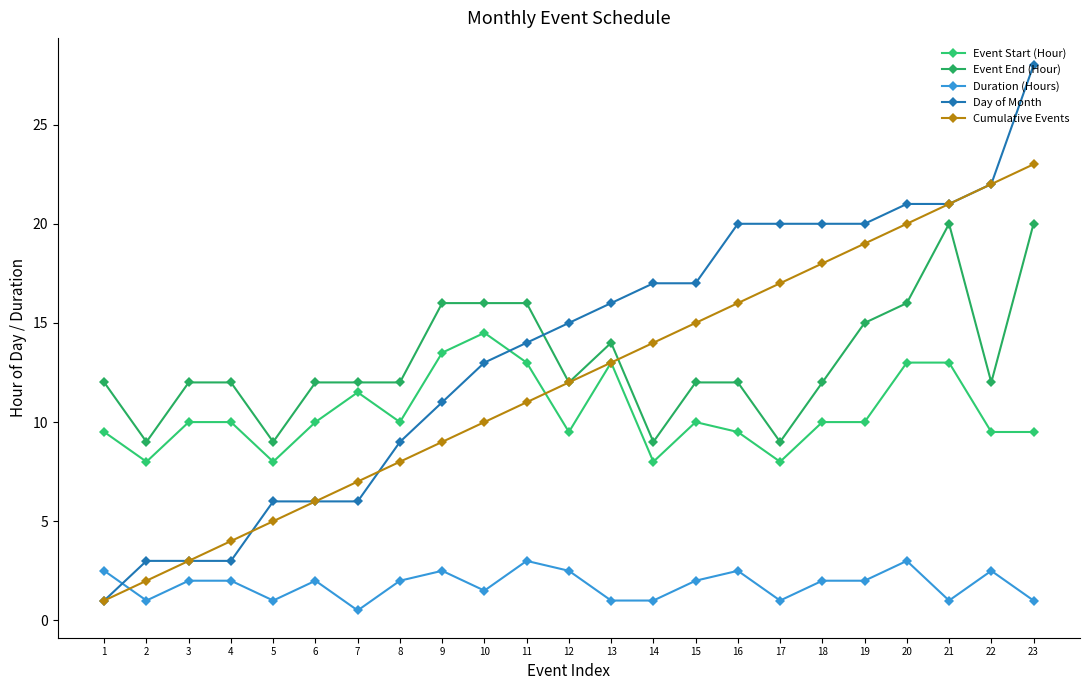

At which category does Event End (Hour) reach its first local valley?

2